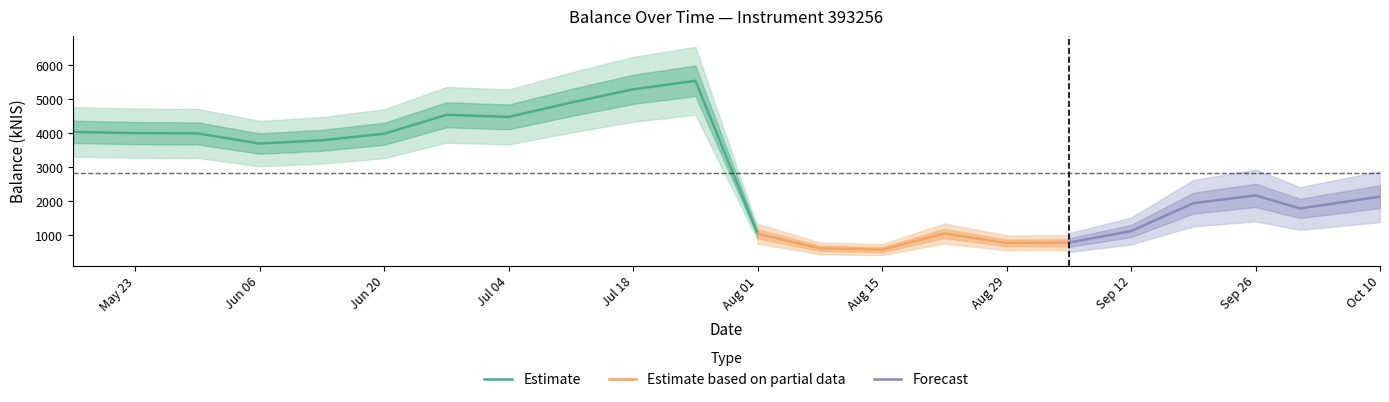

What is the change in value from 2024-09-19 to 2024-09-26?

+227.5